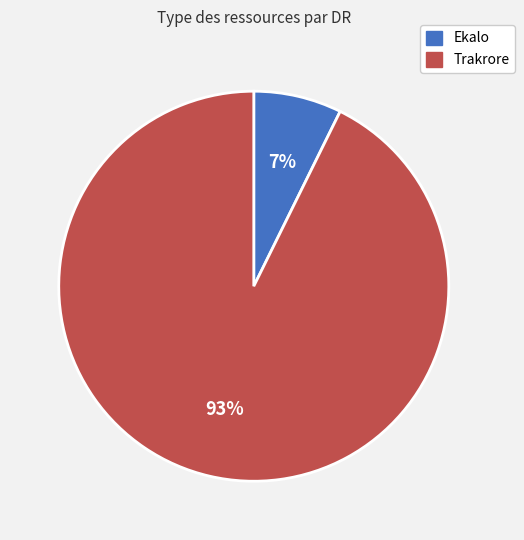

Between Trakrore and Ekalo, which is larger?

Trakrore